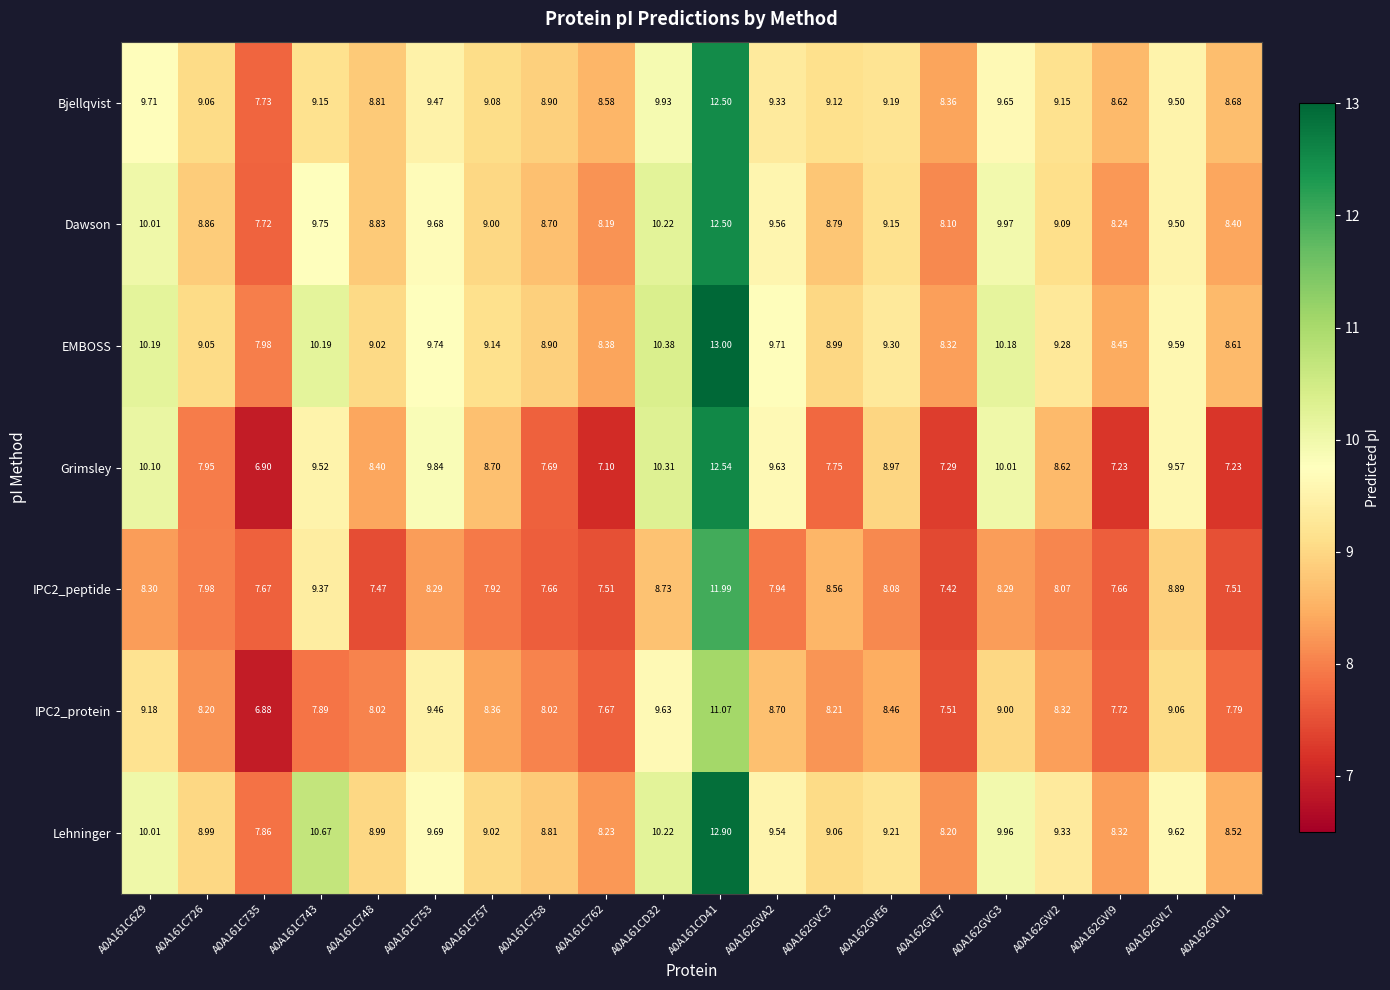

Which series has the widest spread of values?

Grimsley